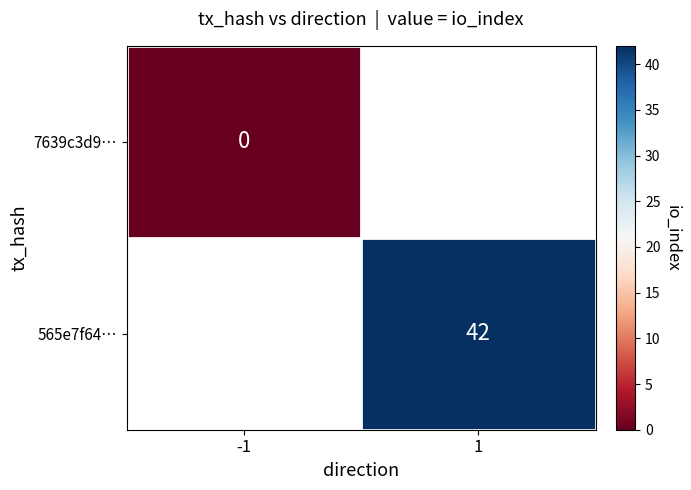

The 565e7f64… series shows 42 at 1. True or false?

True